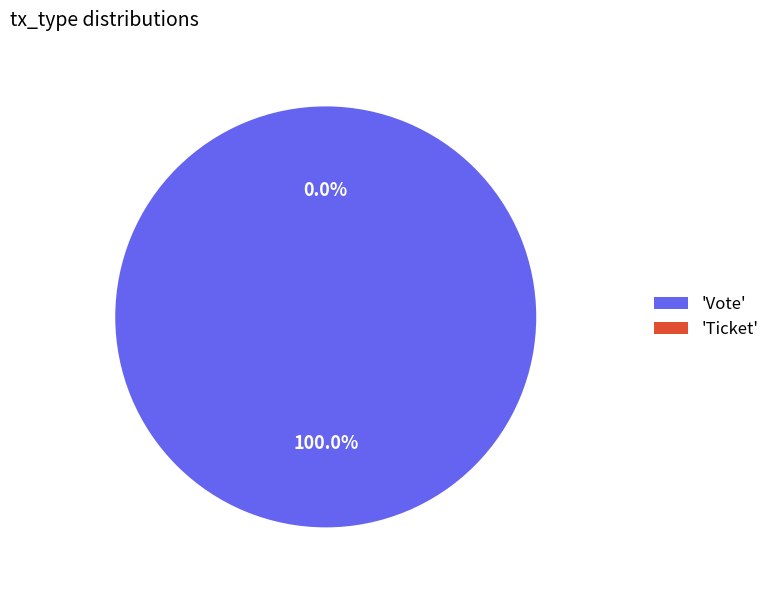

Does Vote account for over 50% of the chart?

Yes